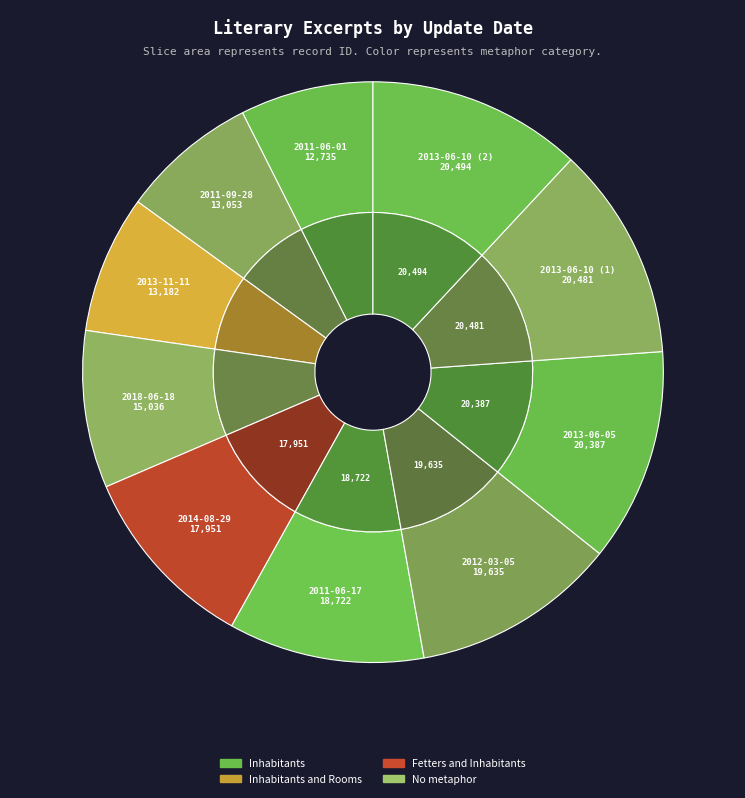

What percentage is the 2011-09-28 slice, to the nearest percent?

8%